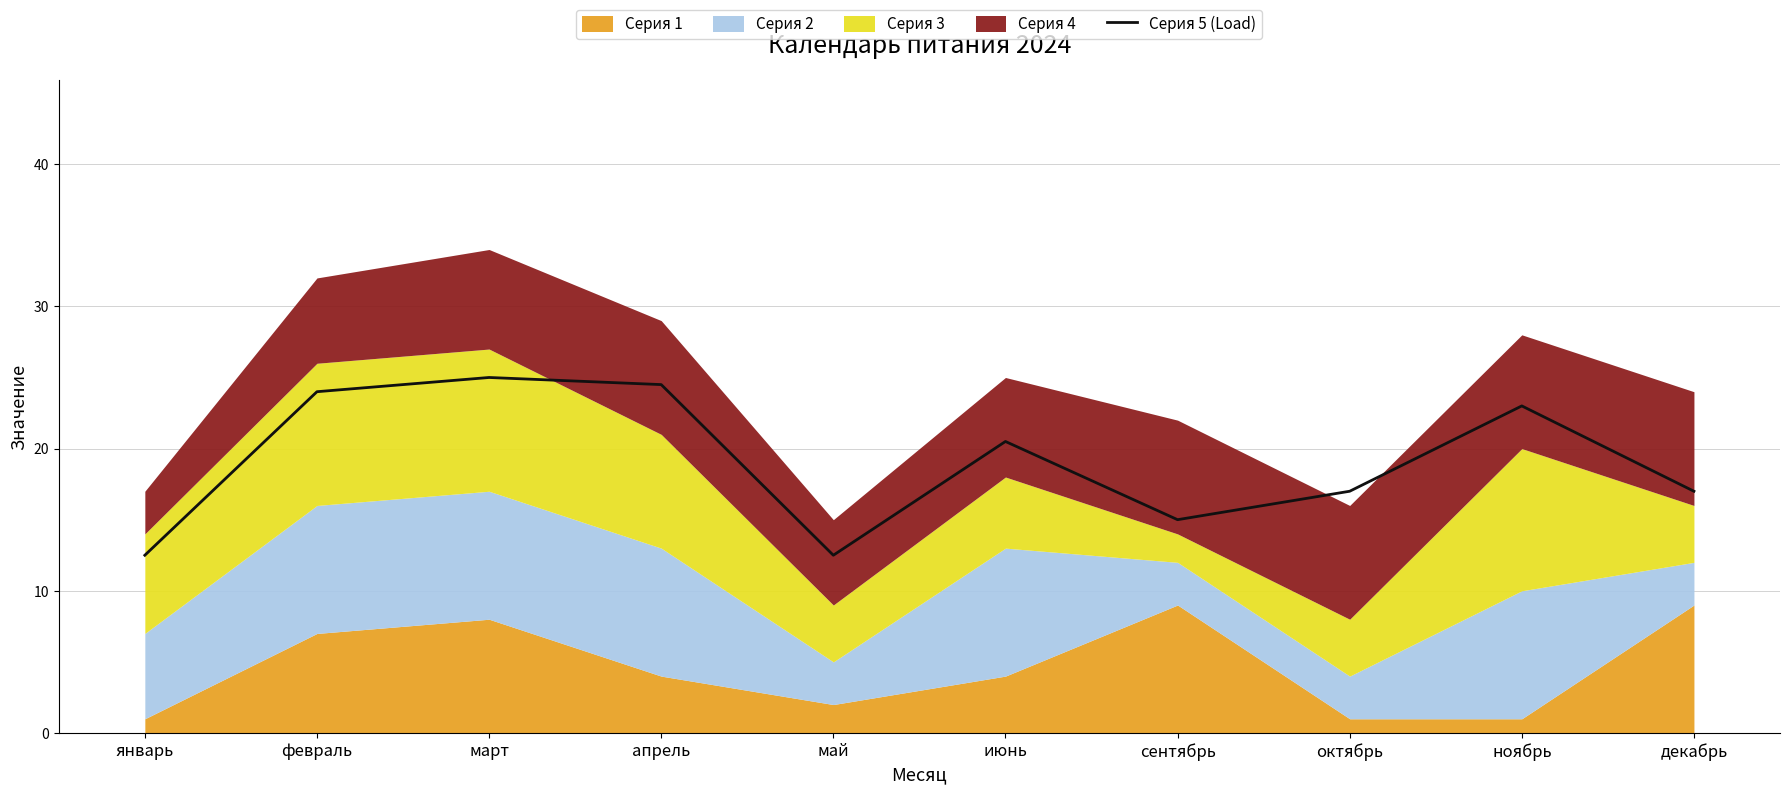

What is the greatest value displayed?

25.0